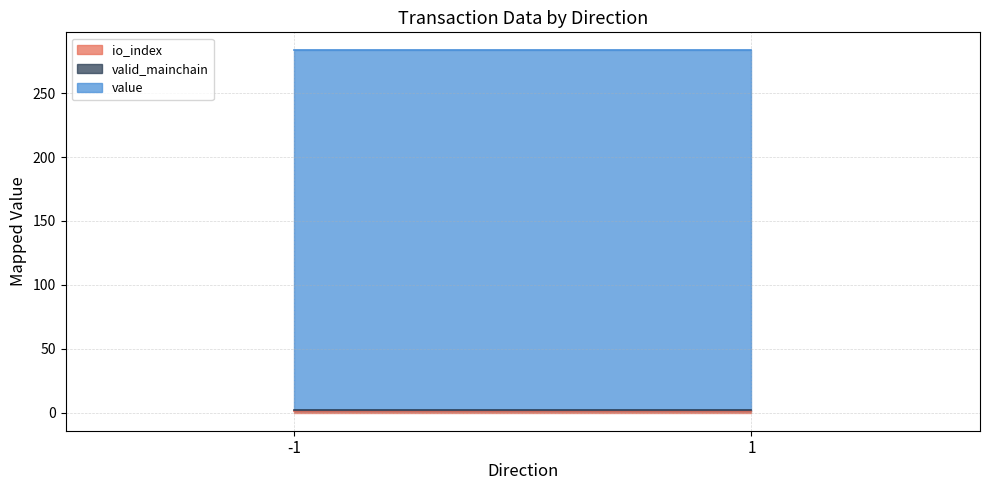

Does the chart display data point markers on the line(s)?

No